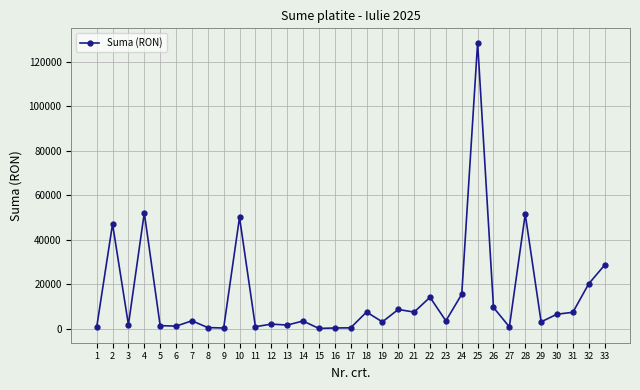

How many categories are shown in the chart?

33